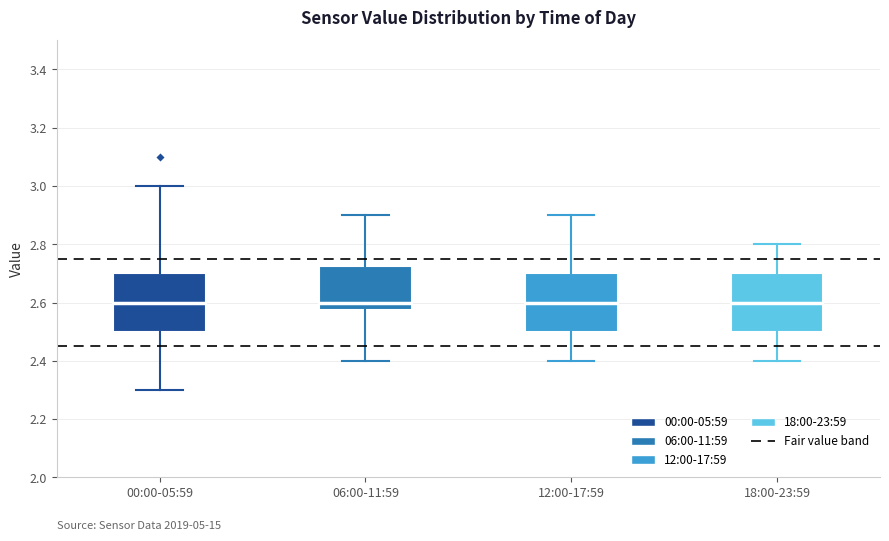

Where is the lower edge of the box for 06:00-11:59 on the y-axis? The values are not printed on the chart, so give them approximately, as read against the axis.

2.58